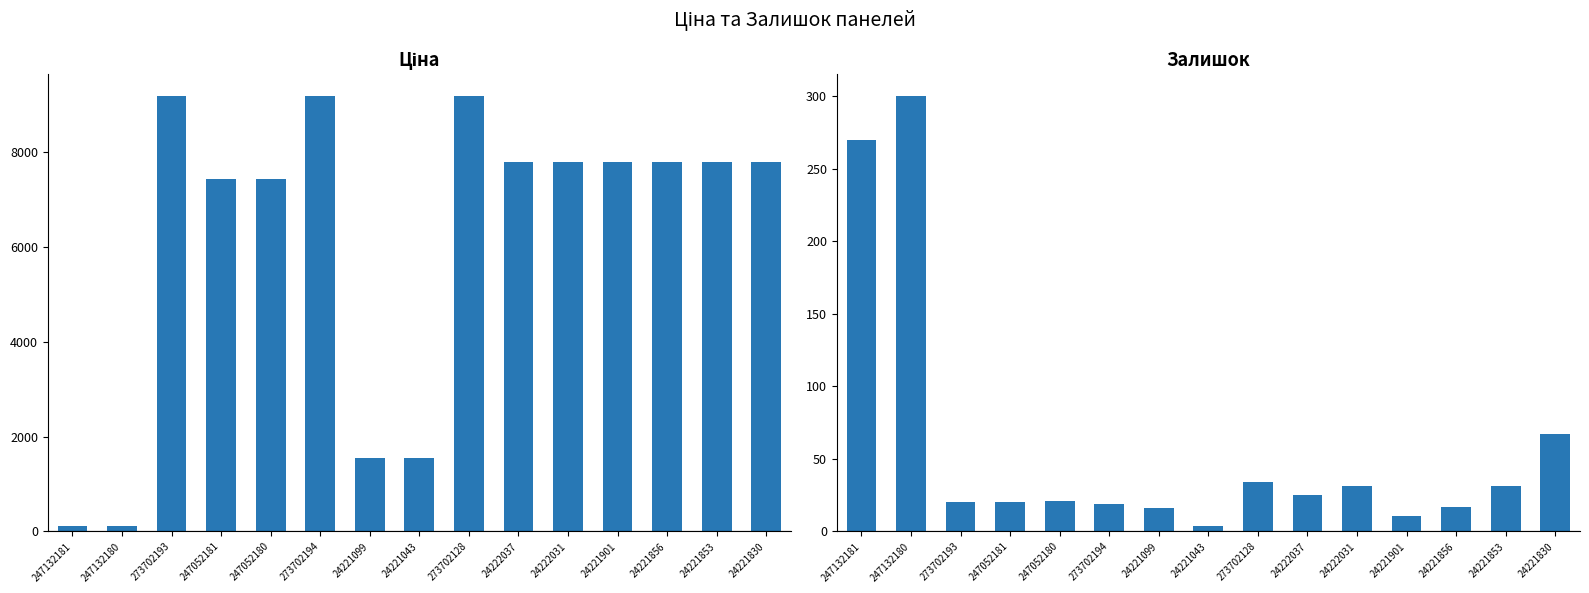

At which label does Залишок reach its minimum?

24221043